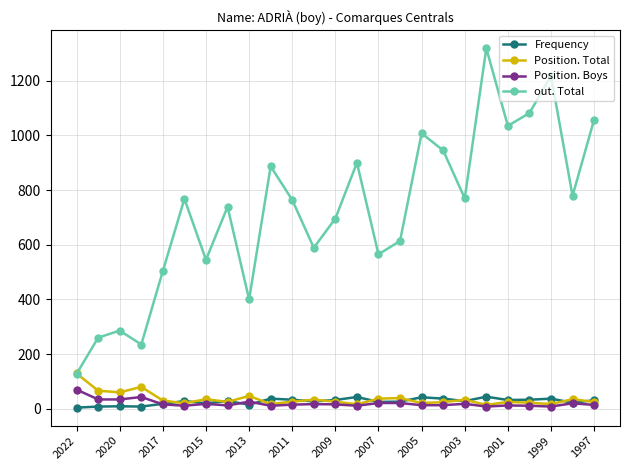

How many interior local valleys does the out. Total series have?

8